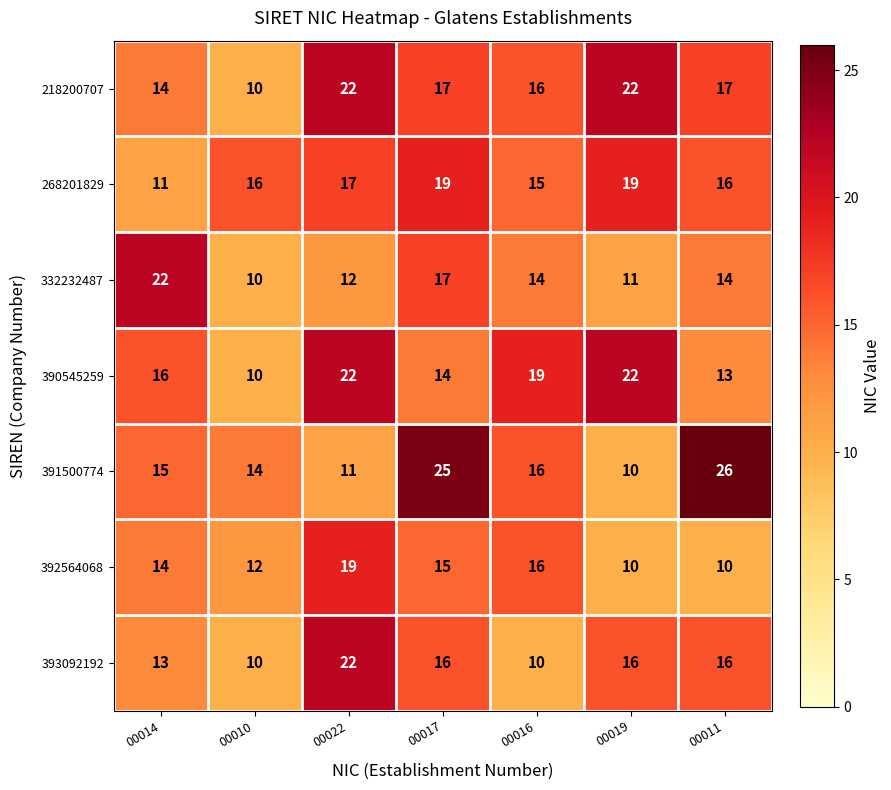

Which series changed the most between 00014 and 00019?

332232487